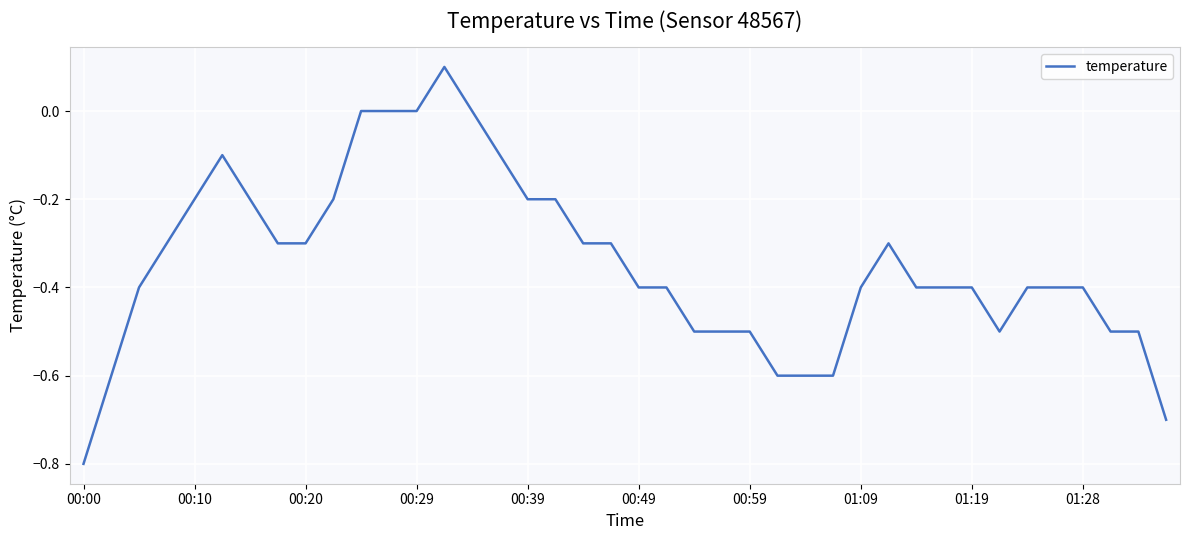

What is the minimum value shown in the chart?

-0.8